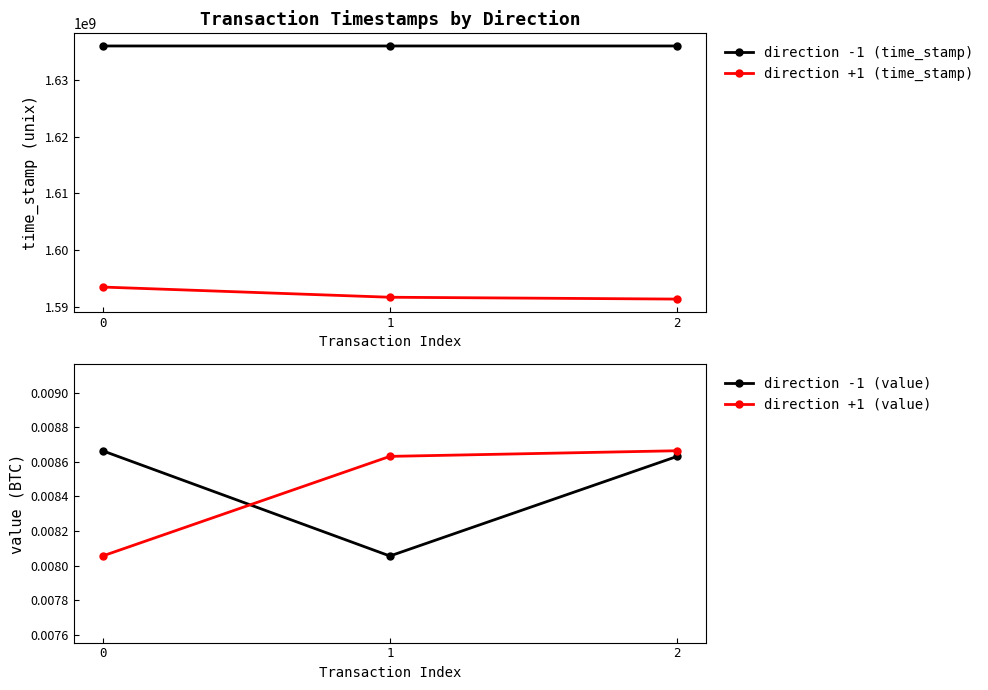

How many direction +1 (value) values are between 0 and 1?

3